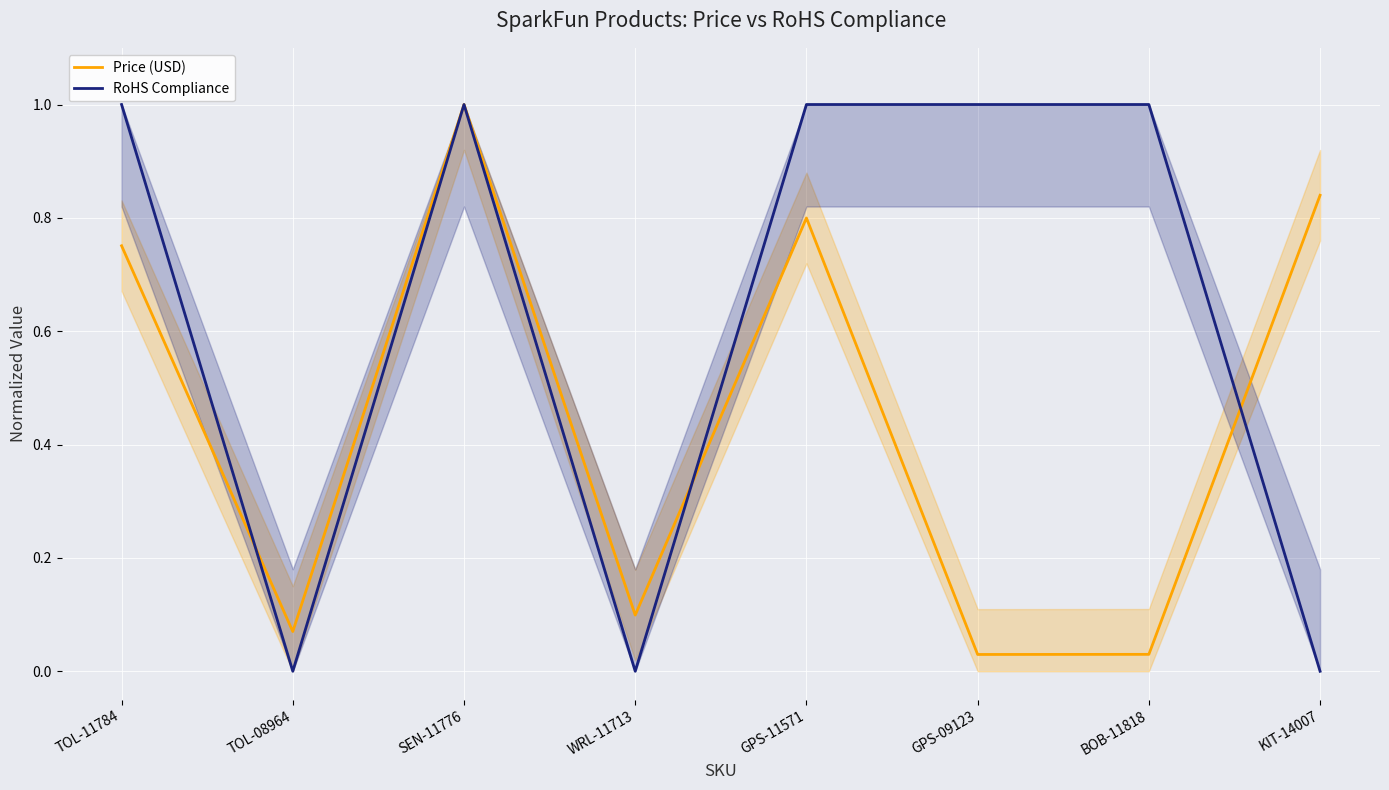

What is the maximum value shown in the chart?

1.0